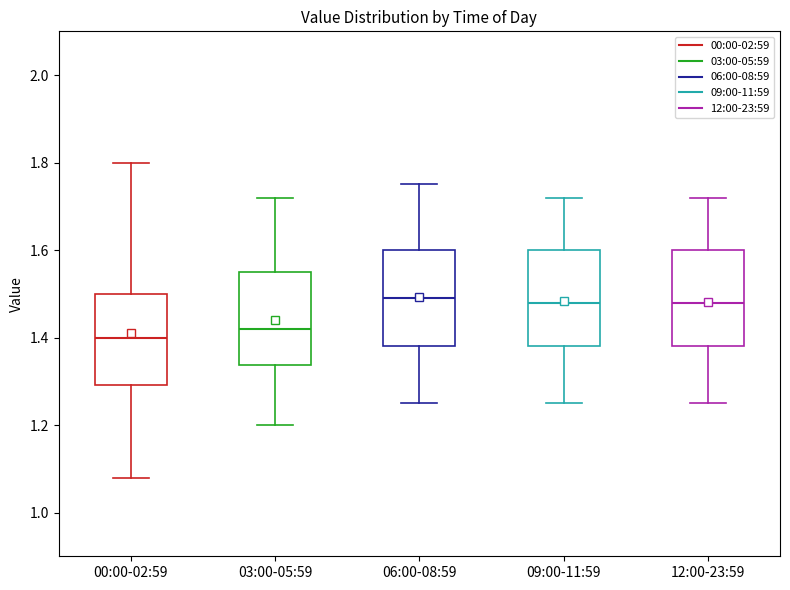

Which box has the lowest median line?

00:00-02:59